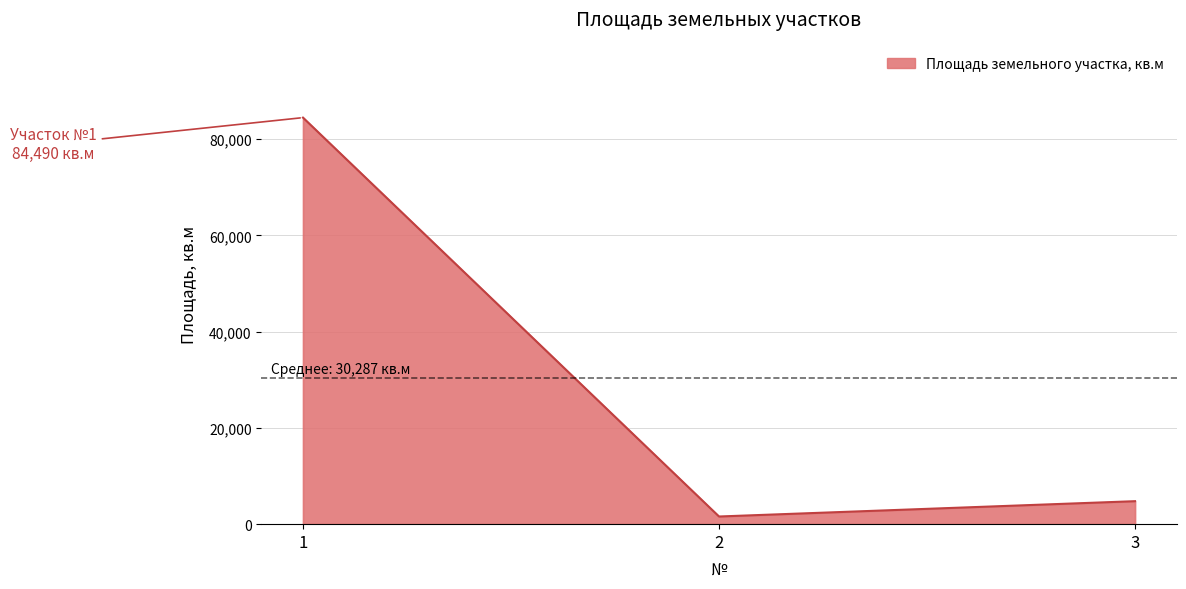

Does the chart display data point markers on the line(s)?

No